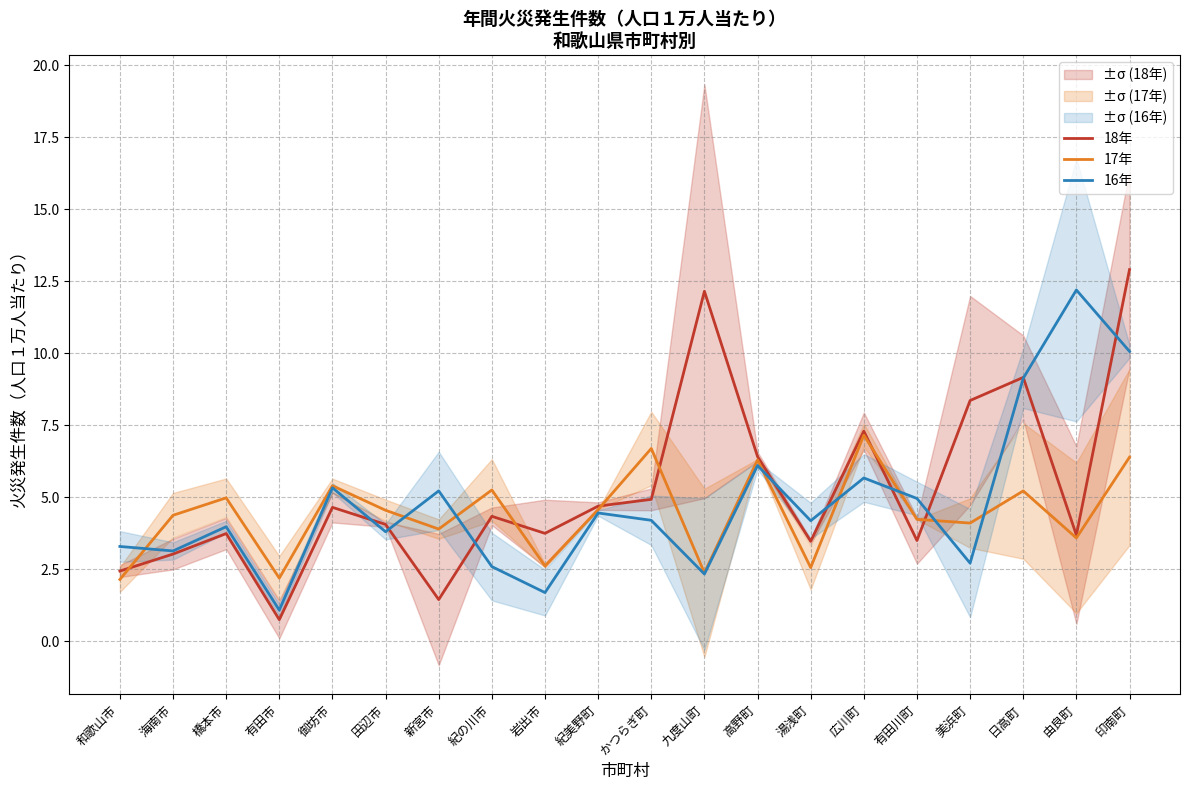

At how many categories does at least one series exceed 4?

17